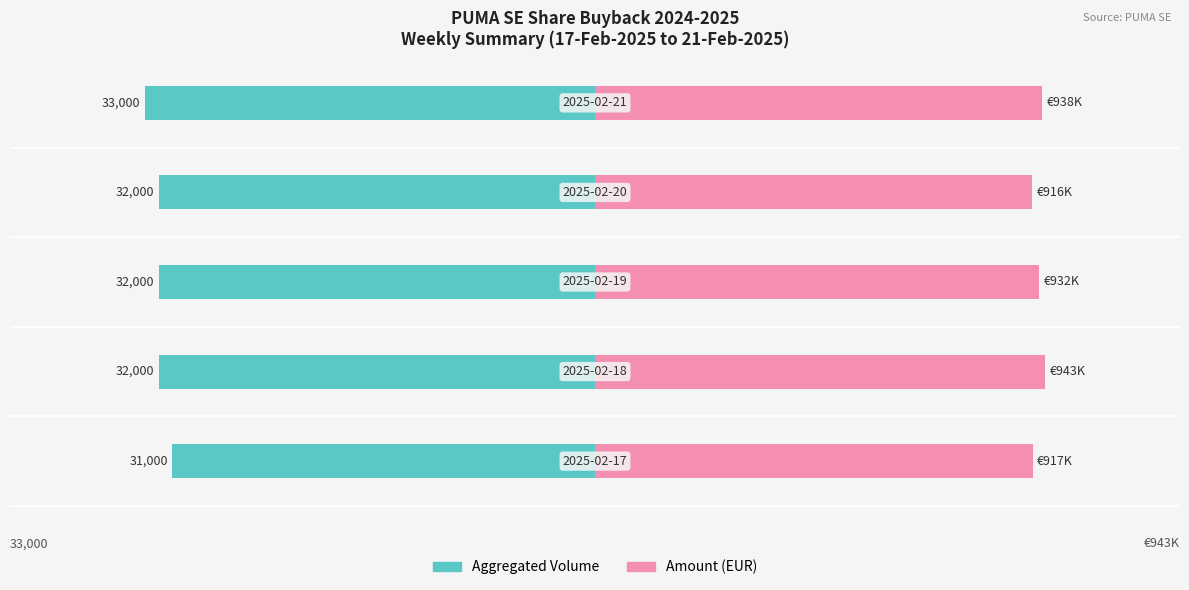

Reading right to left, extract all data points from this chart.

Aggregated Volume: 4=-100.0	3=-97.0	2=-97.0	1=-97.0	0=-93.9
Amount (EUR): 4=99.4	3=97.1	2=98.7	1=100.0	0=97.2